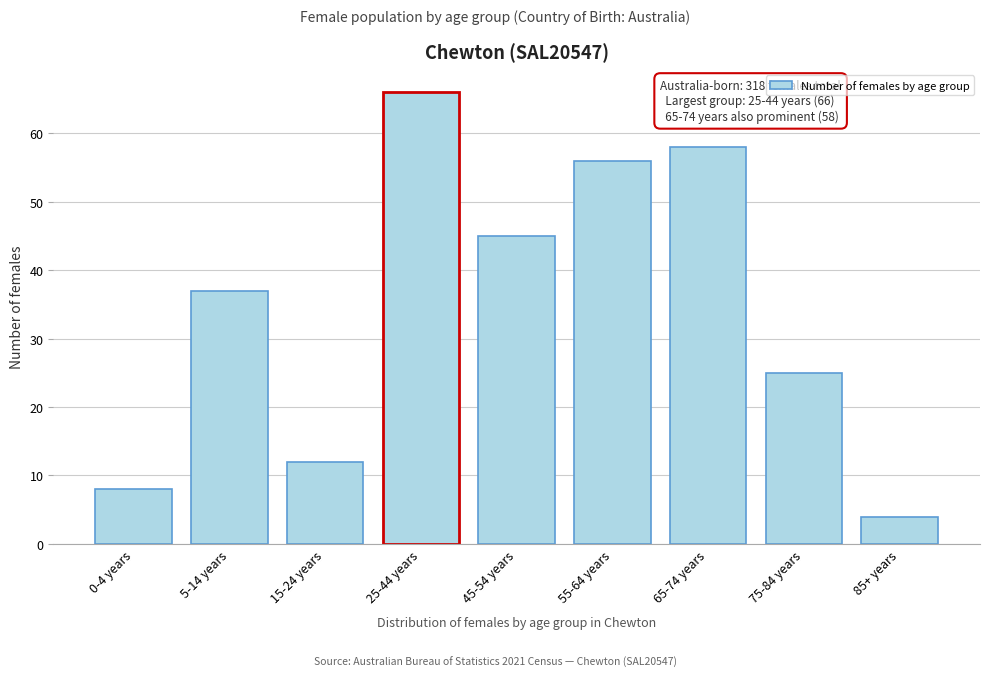

Reading left to right, transcribe all the data shown in this chart.

0-4 years=8	5-14 years=37	15-24 years=12	25-44 years=66	45-54 years=45	55-64 years=56	65-74 years=58	75-84 years=25	85+ years=4